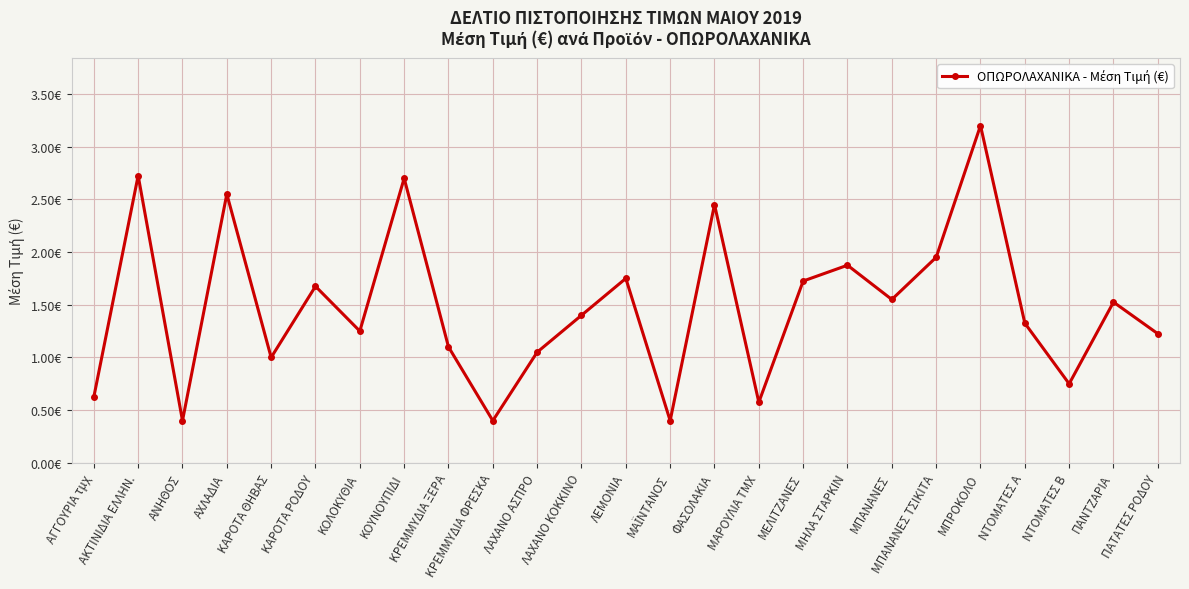

What is the change in value from ΜΕΛΙΤΖΑΝΕΣ to ΠΑΝΤΖΑΡΙΑ?

-0.2